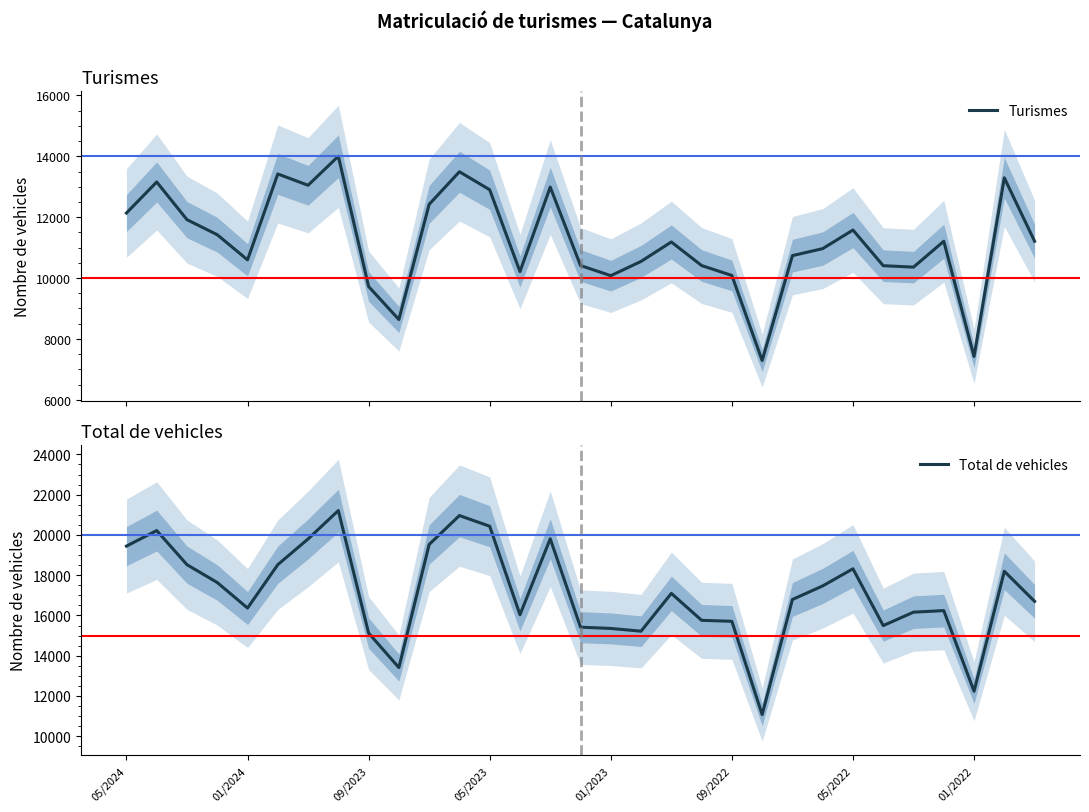

What is the minimum value for Turismes?

7289